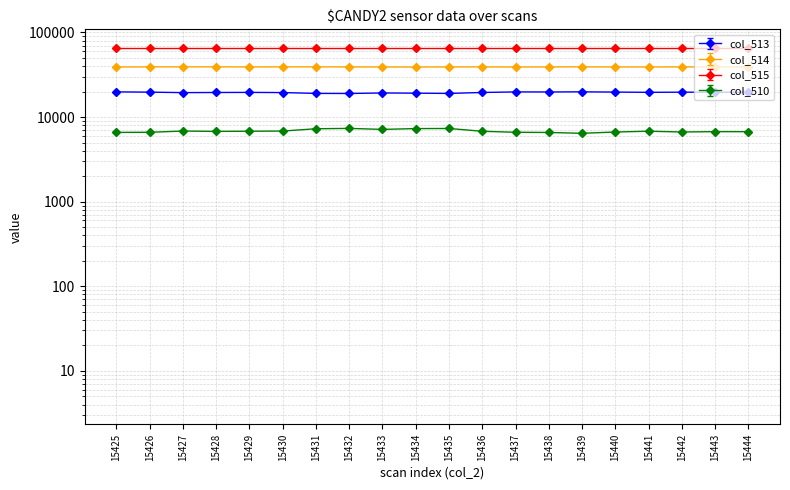

At 15439, list the series in order from largest to smallest.

col_514, col_513, col_510